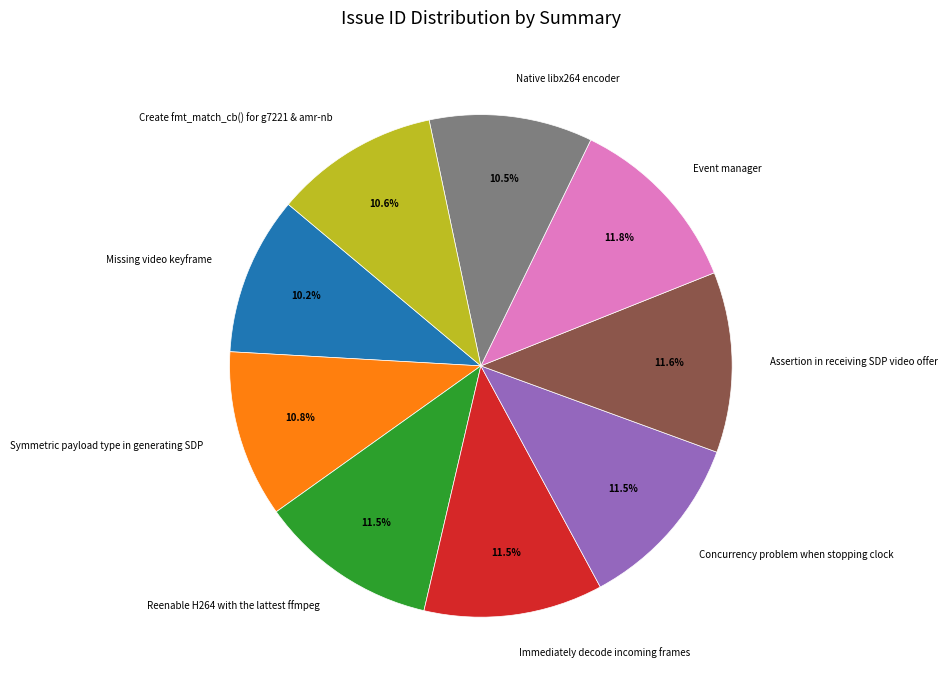

Approximately how many times larger is the value at Immediately decode incoming frames compared to Reenable H264 with the lattest ffmpeg?

1.0